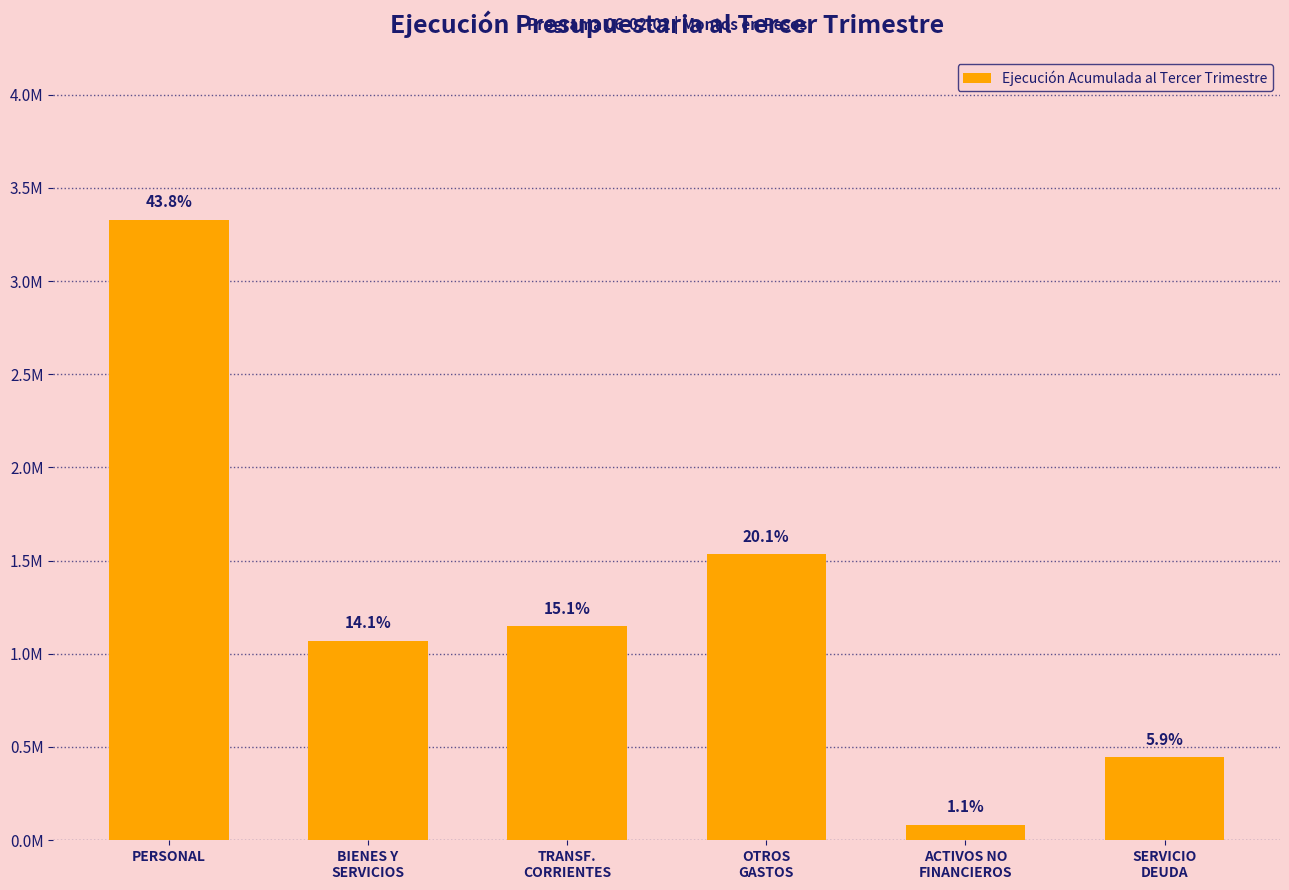

Are the bars horizontal?

No